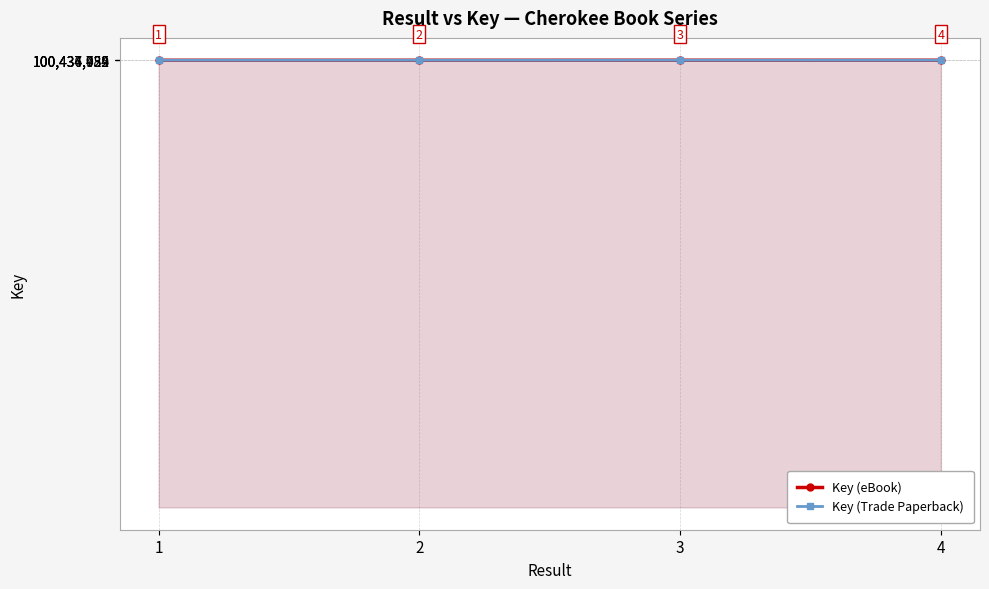

What is the total value across all series at 1?

200869918